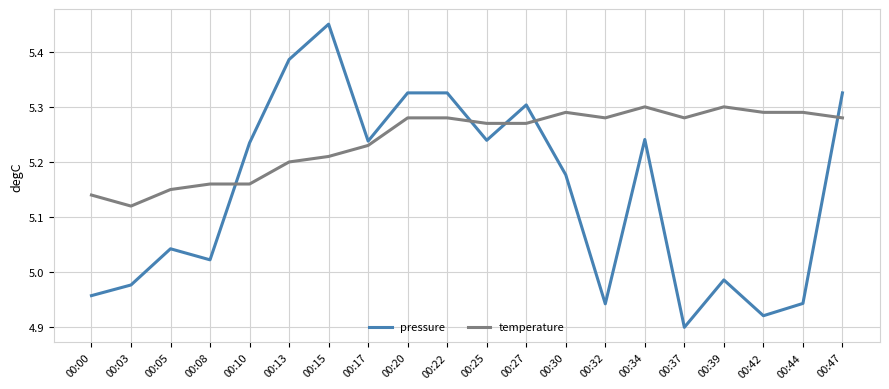

At which label does pressure first exceed 5?

00:05